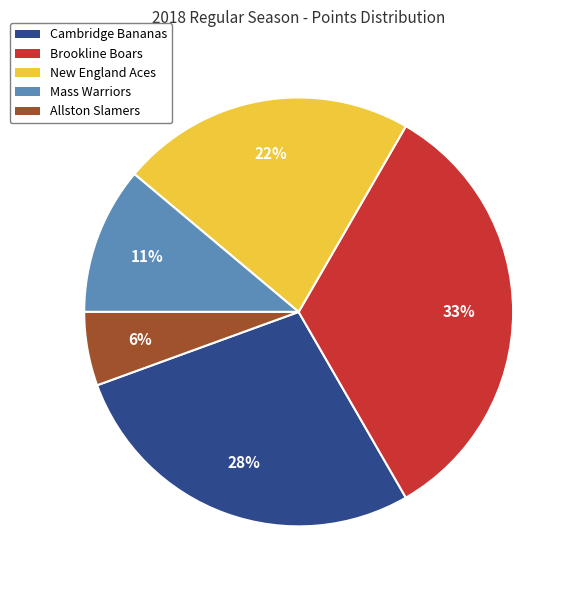

Count the number of slices in the pie.

5